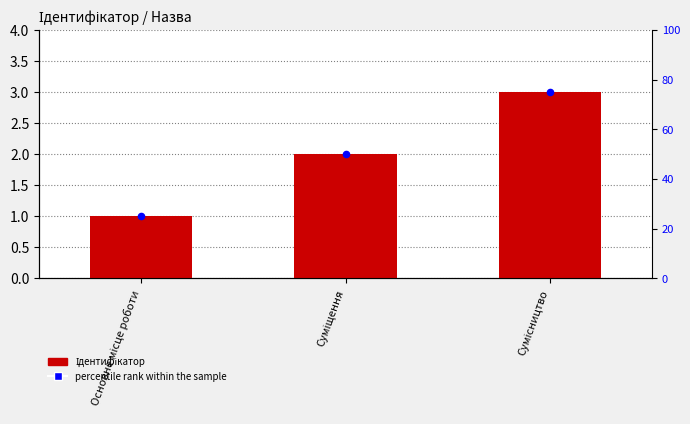

Is the value of percentile rank within the sample at Основне місце роботи greater than the value of Ідентифікатор at Основне місце роботи?

Yes